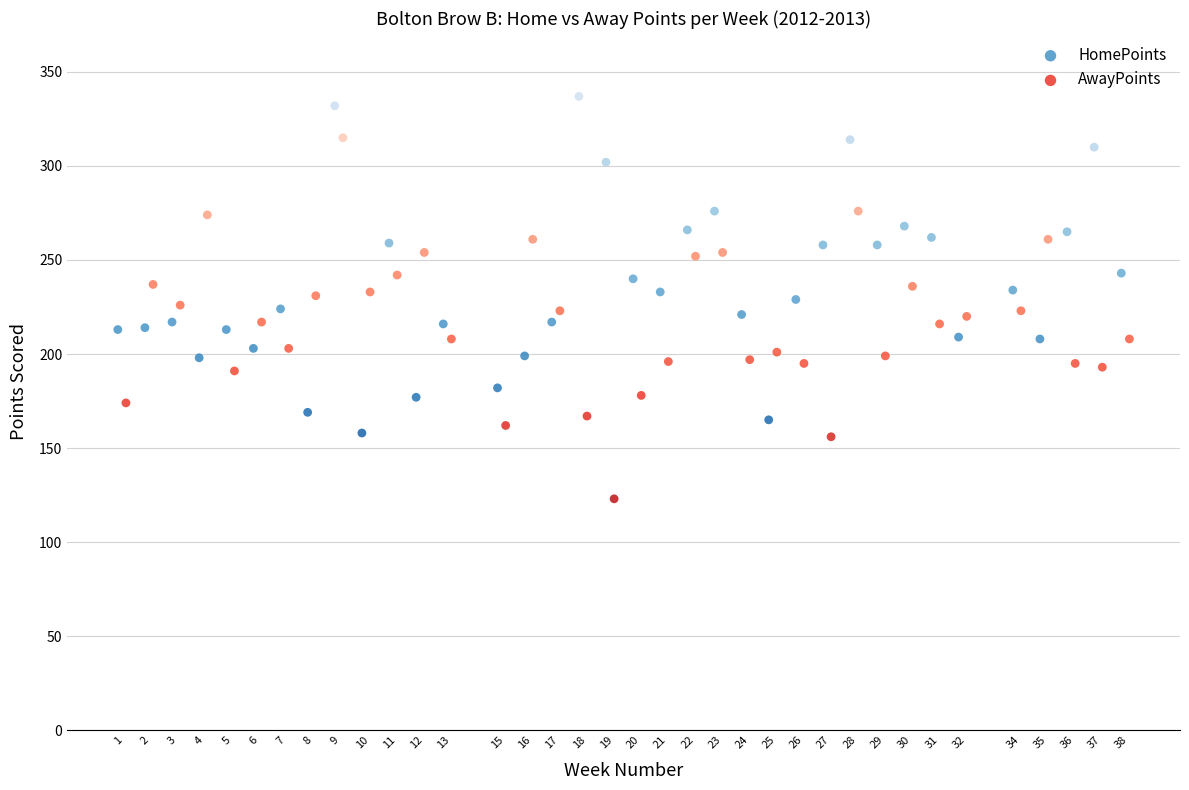

Which series reaches the maximum Y coordinate?

HomePoints